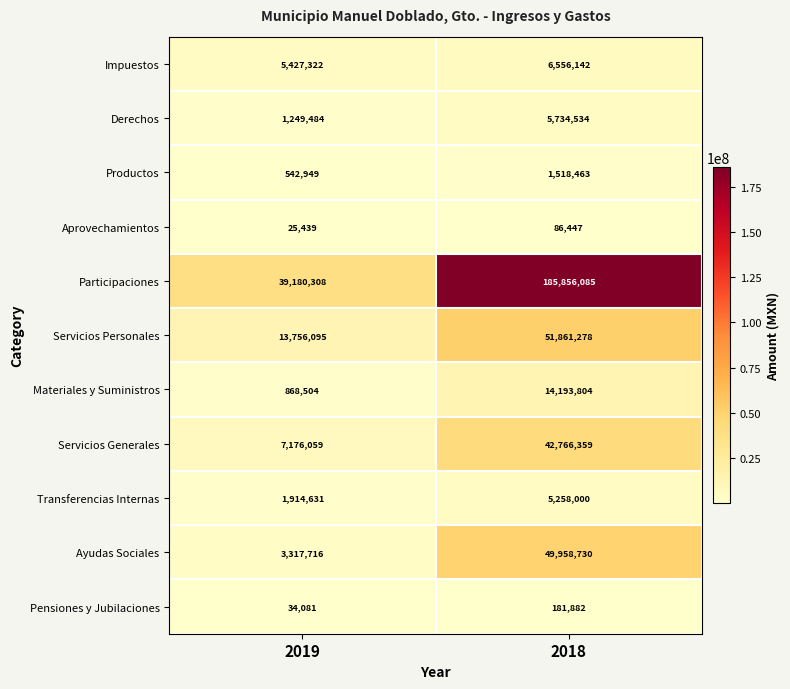

How many series are shown in this chart?

11